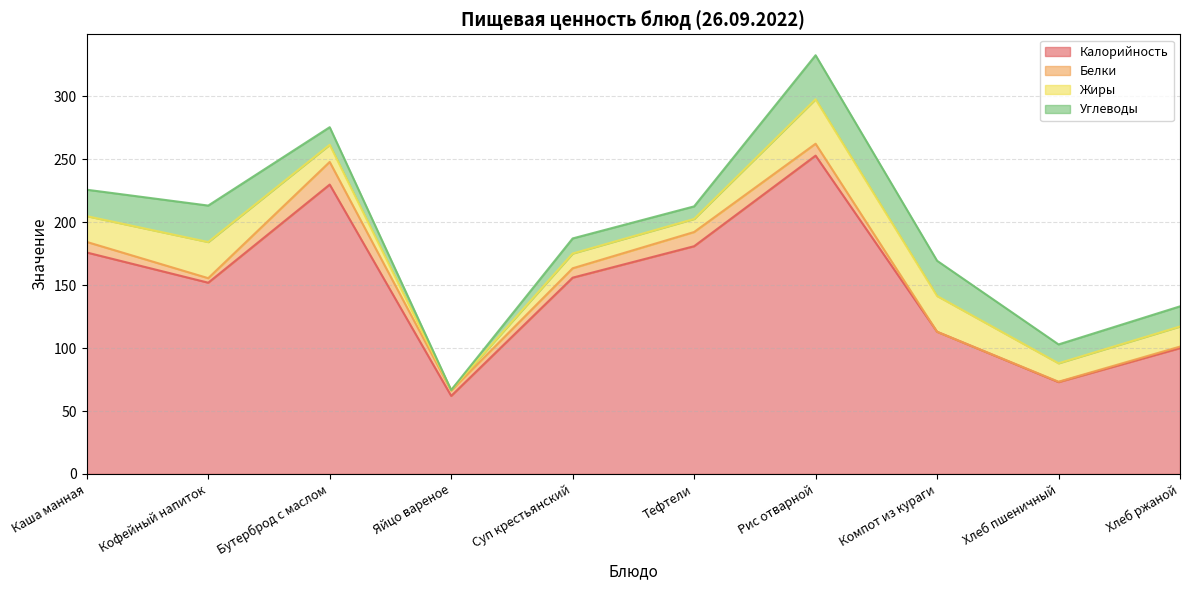

What is the spread (max minus min) of values at Яйцо вареное?

62.0